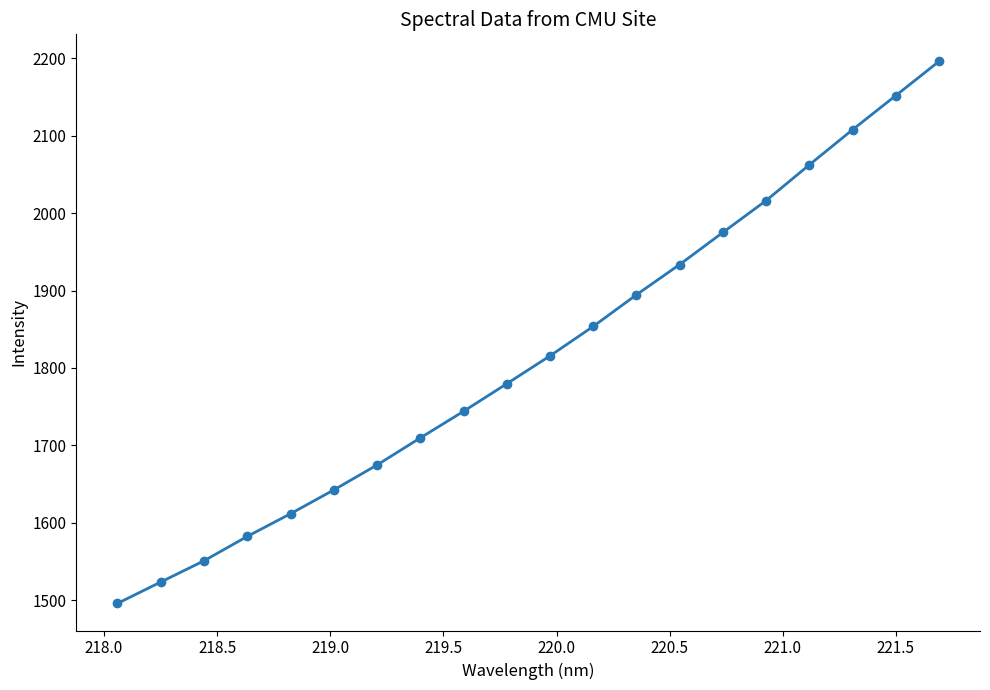

True or false: the data has more than 1 interior local peaks.

False